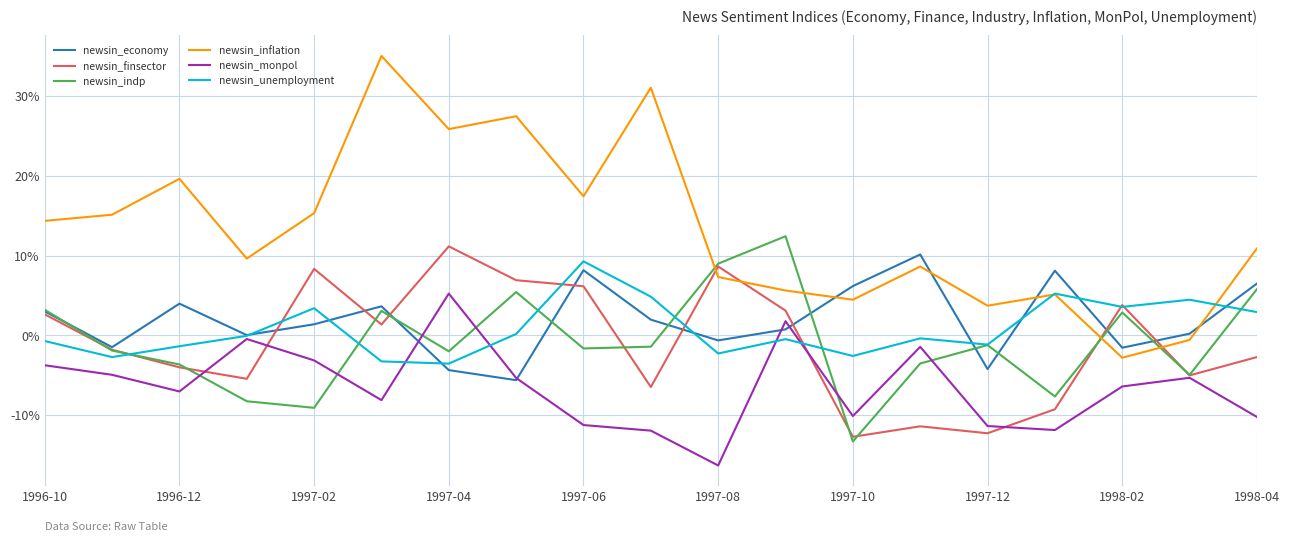

Which series has the widest spread of values?

newsin_inflation